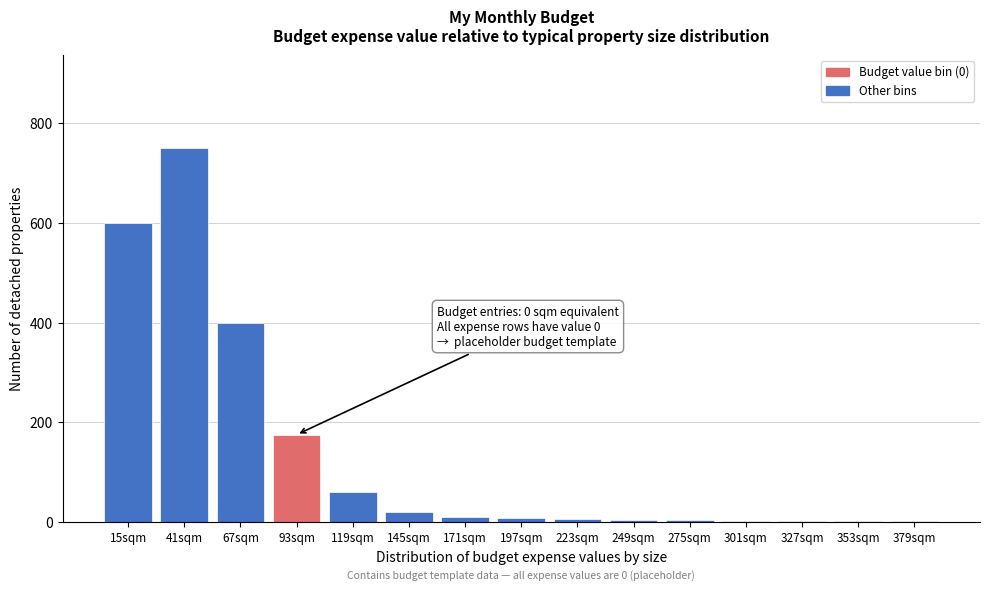

What is the maximum value shown in the chart?

750